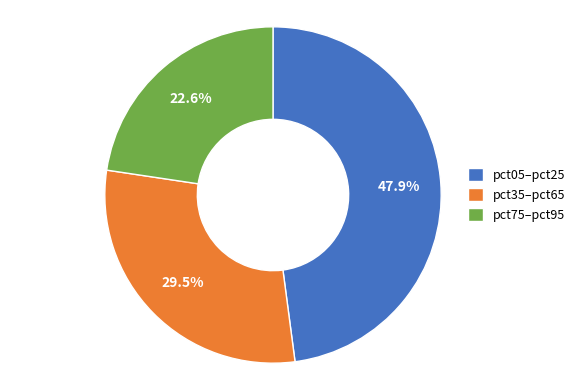

What portion of the pie excludes pct05–pct25?

52.1%